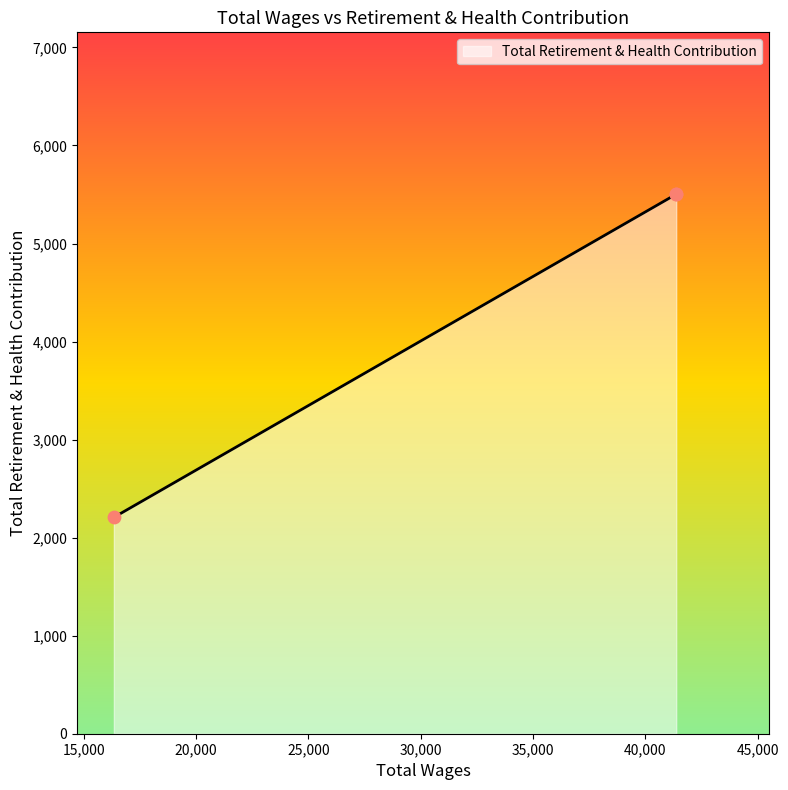

What is the change in value from 41380.0 to 16347.0?

-3296